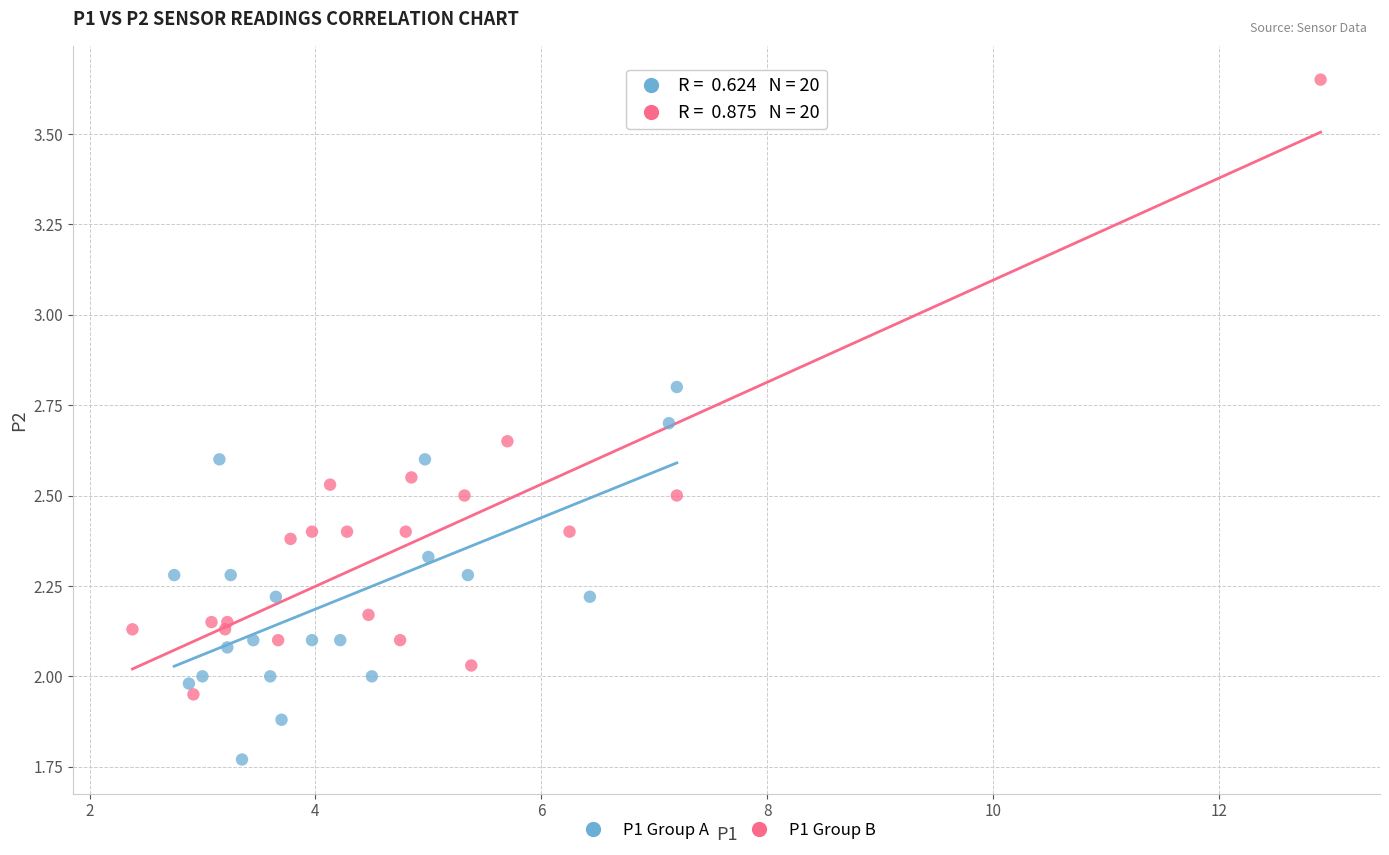

Which series has the widest spread of Y values?

P1 Group B